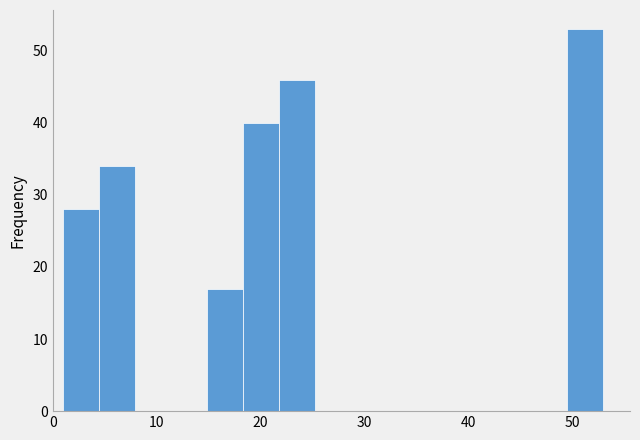

Read against the x-axis, roughly where is the centre of the tallest bar?

51